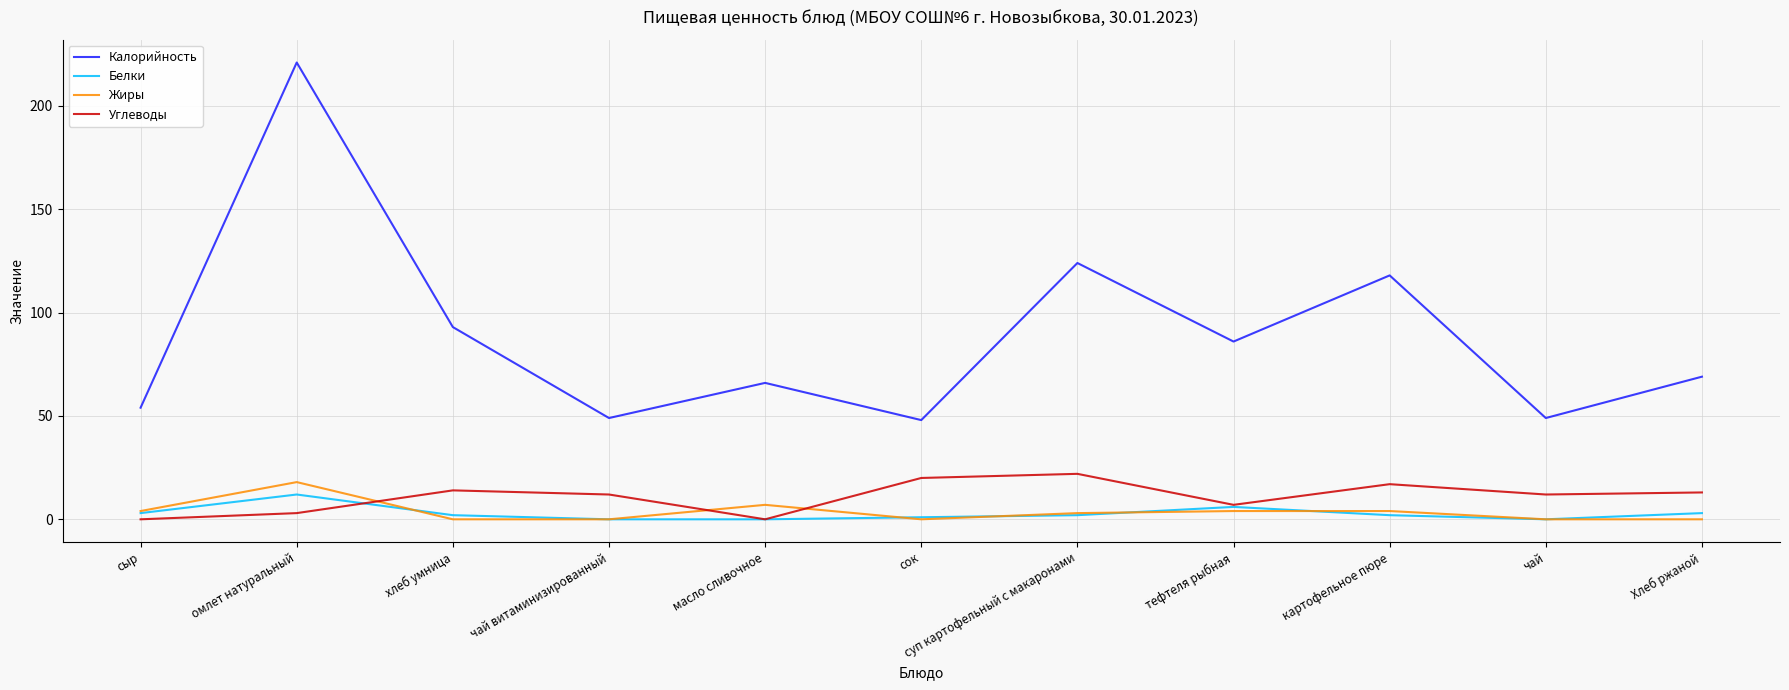

Is the value of Жиры at суп картофельный с макаронами greater than the value of Калорийность at чай?

No